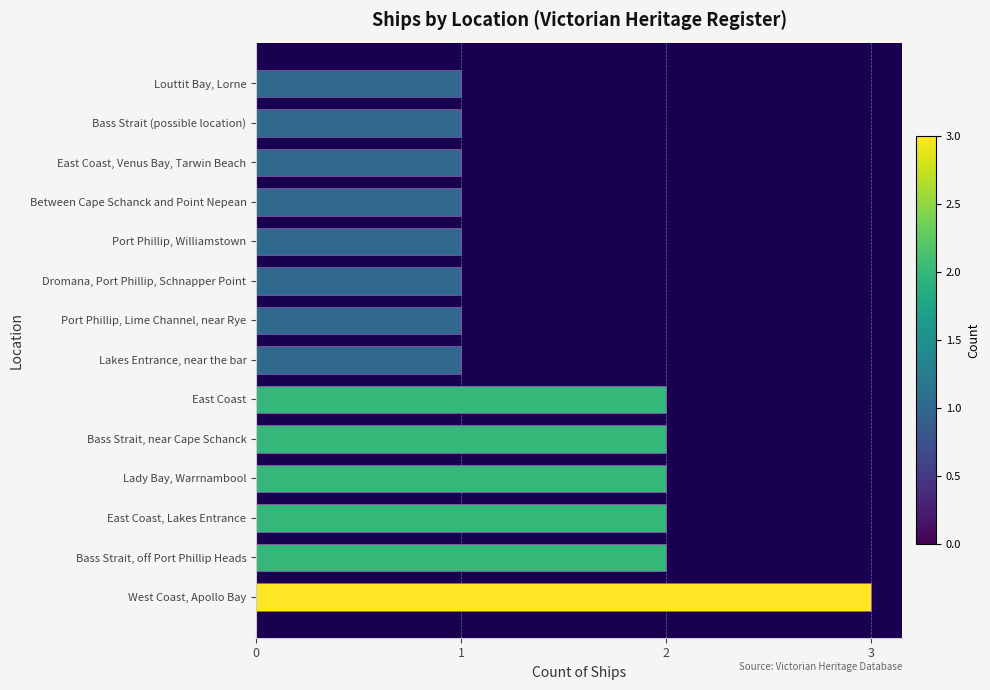

What is the minimum value shown in the chart?

1